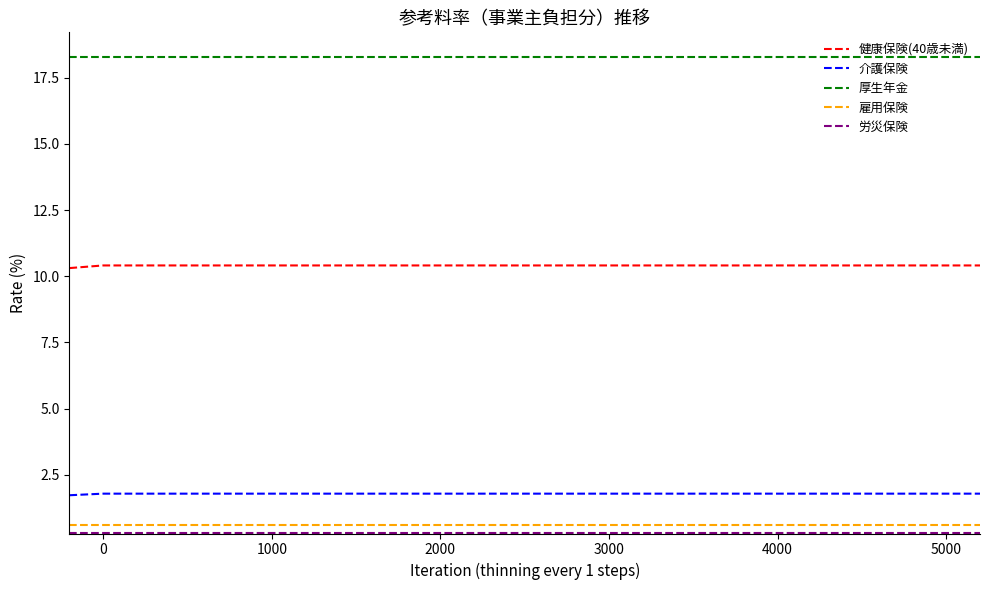

Which series has the largest total across all categories?

厚生年金